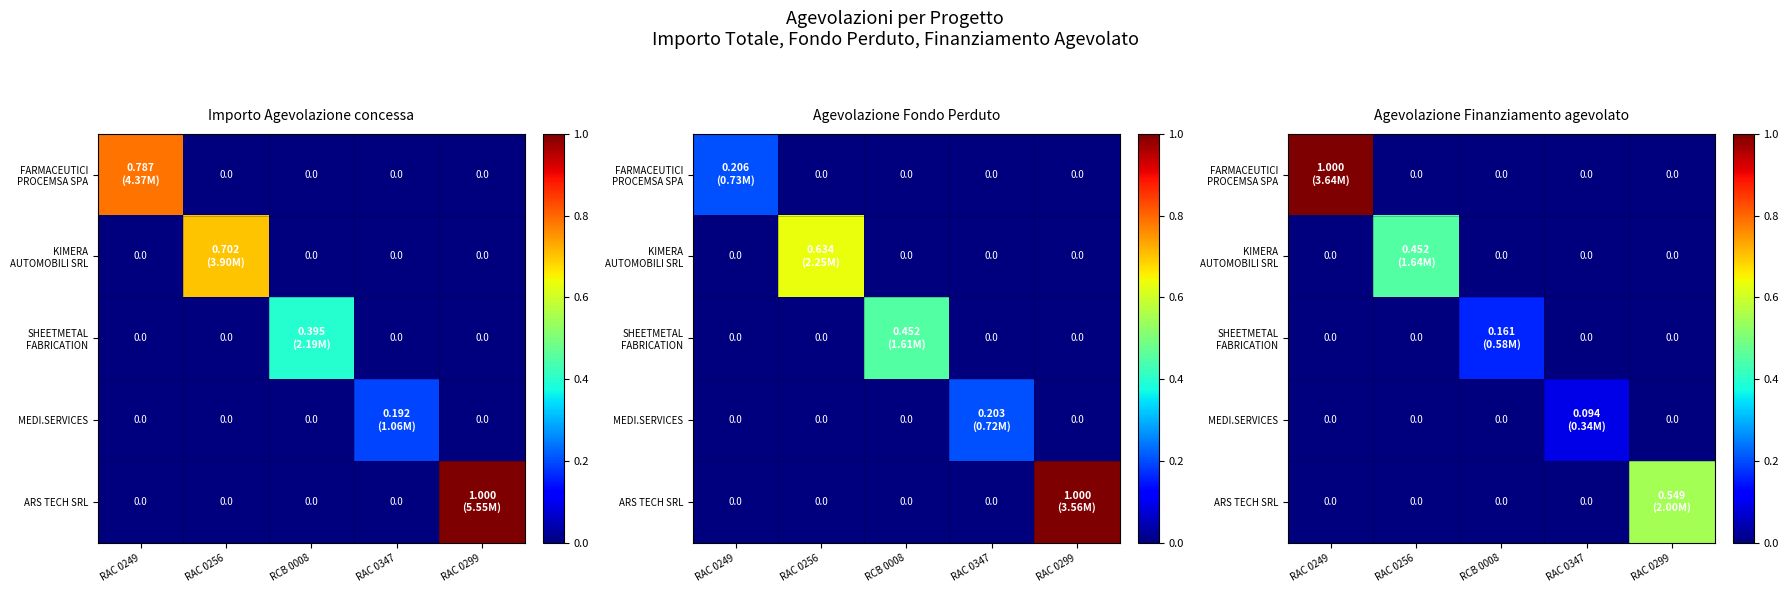

Which series has the largest total across all categories?

FARMACEUTICI PROCEMSA SPA